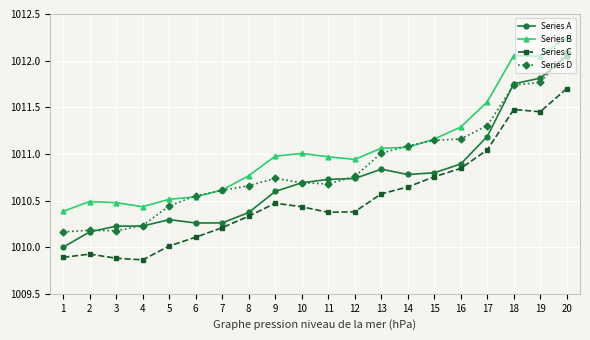

What is the difference between the highest and lowest values at 20?

0.6